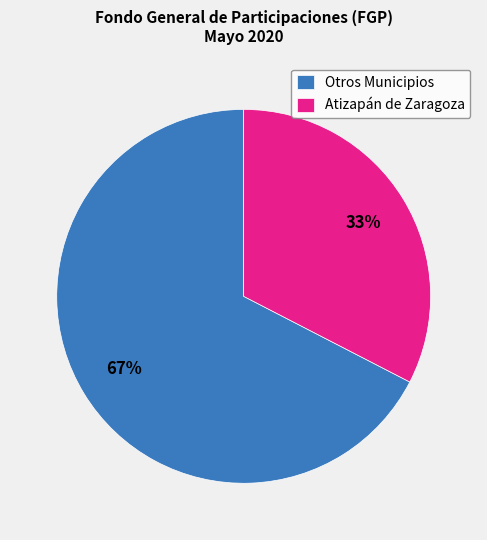

The Otros Municipios slice represents 67% of the pie. True or false?

True